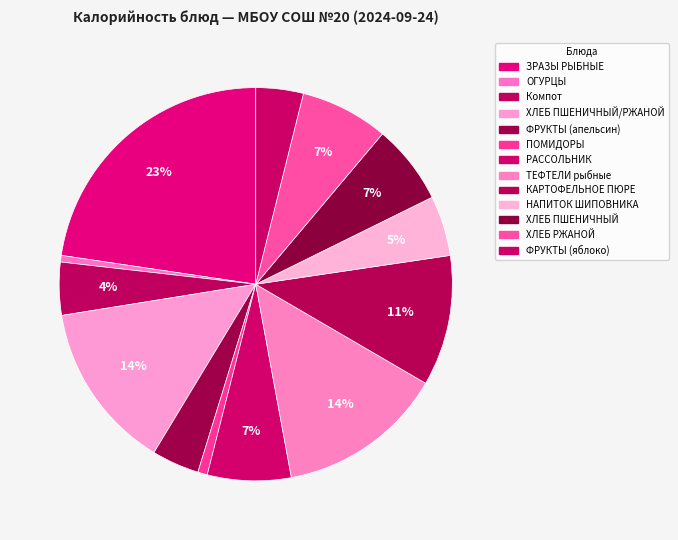

To the nearest percent, what is the difference between the largest and smallest slice percentages?

22%